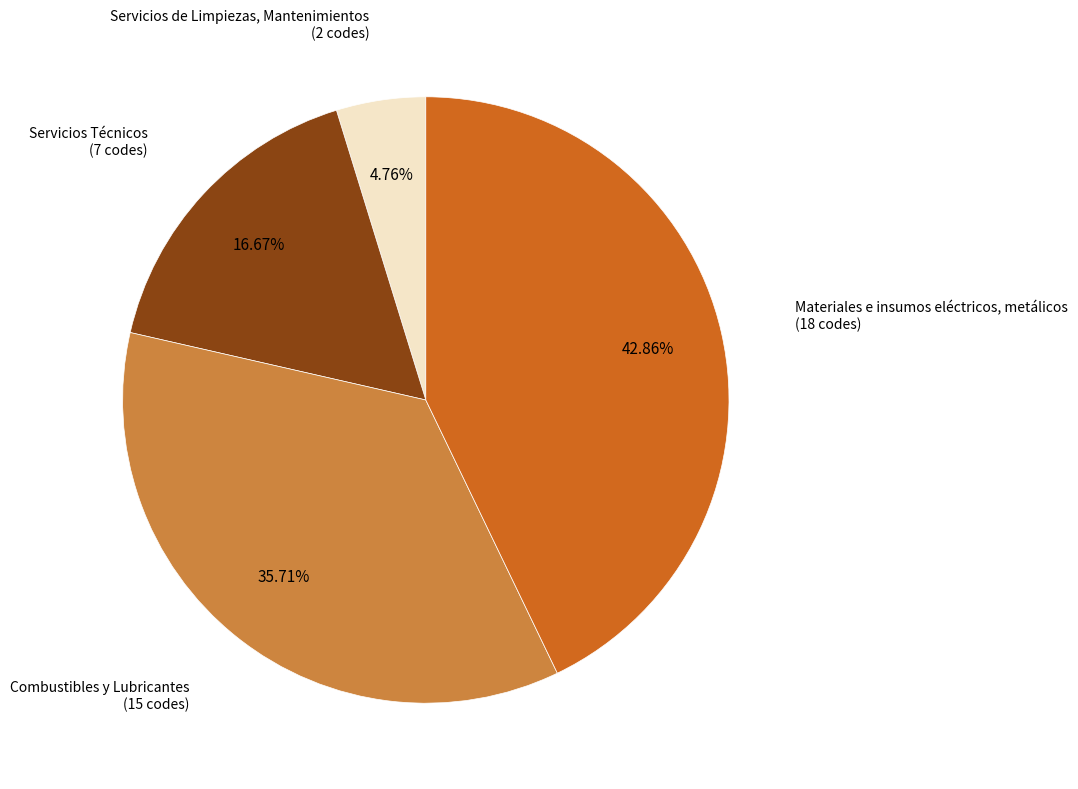

To the nearest percent, what portion does Materiales e insumos eléctricos, metálicos represent?

43%